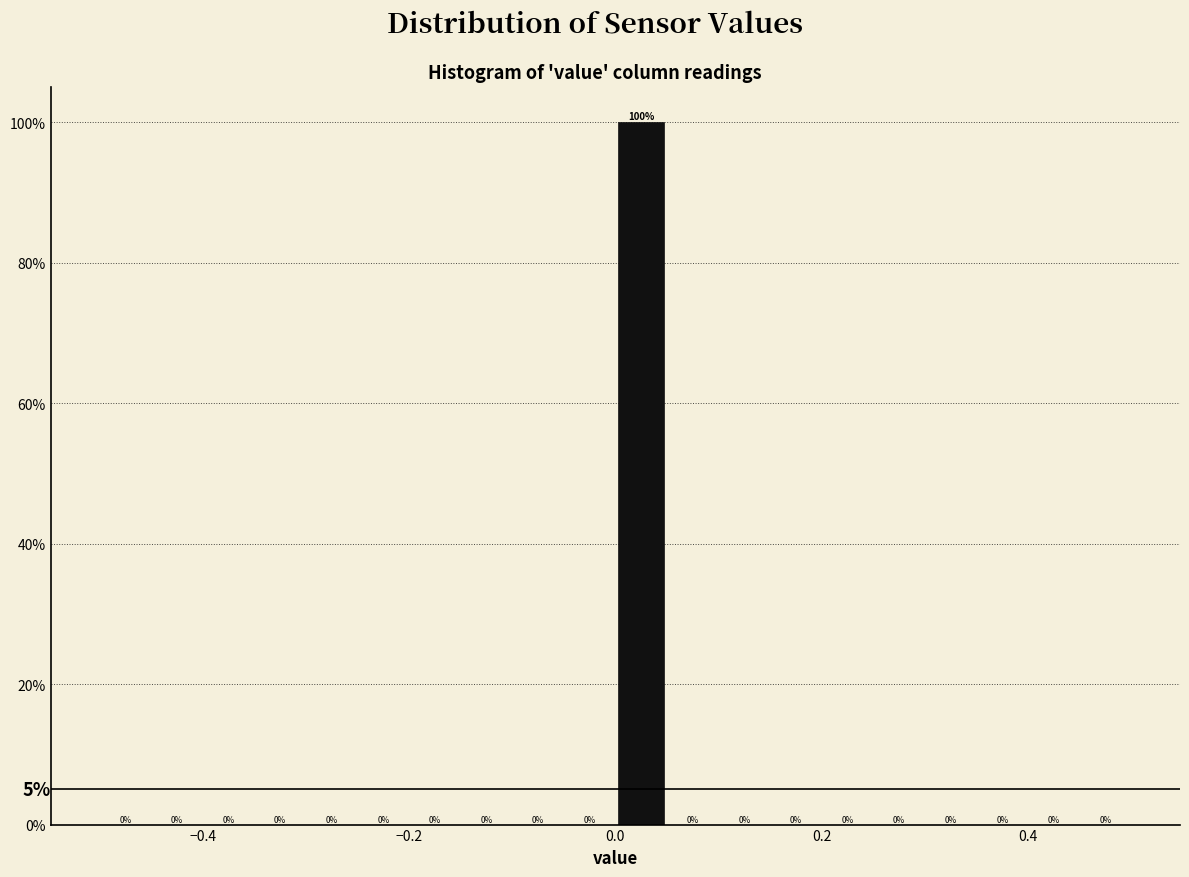

Read against the x-axis, roughly where is the centre of the tallest bar?

0.02